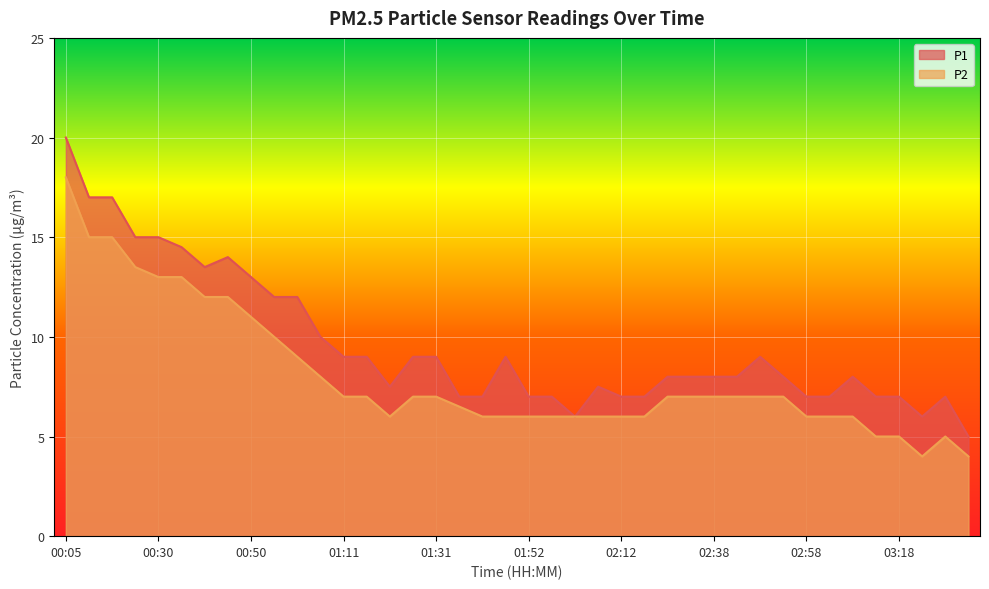

What is the value of the P1 point at the 3rd from the left?

17.0